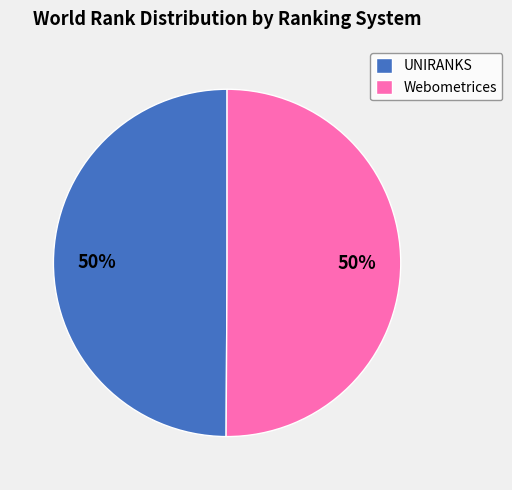

Approximately how many times larger is the value at Webometrices compared to UNIRANKS?

1.0